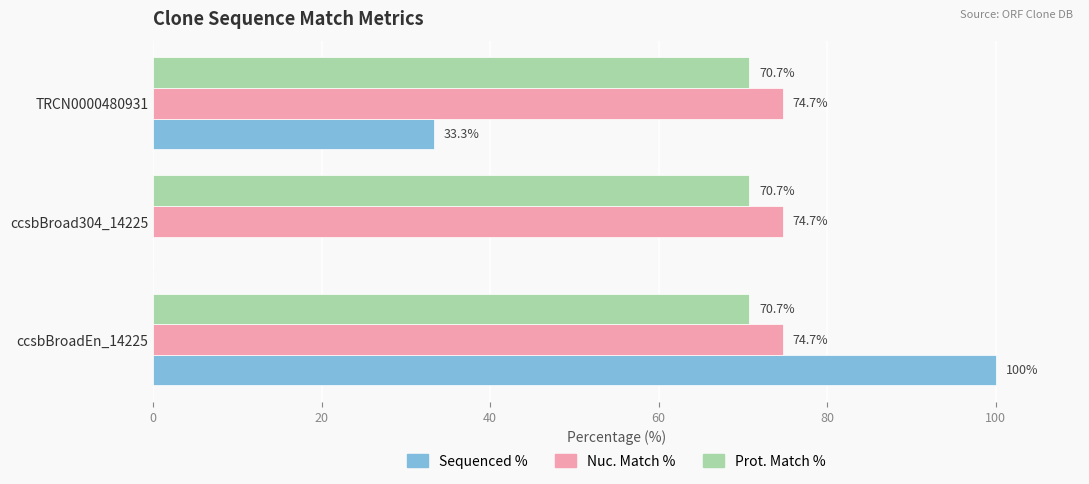

Is the value of Nuc. Match % at TRCN0000480931 greater than the value of Prot. Match % at TRCN0000480931?

Yes